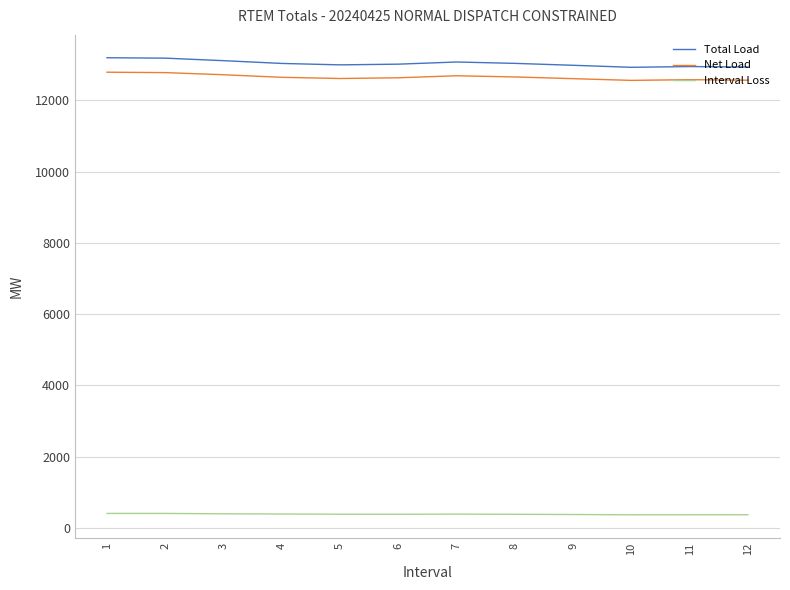

Where does the Interval Loss series first go above 383?

1